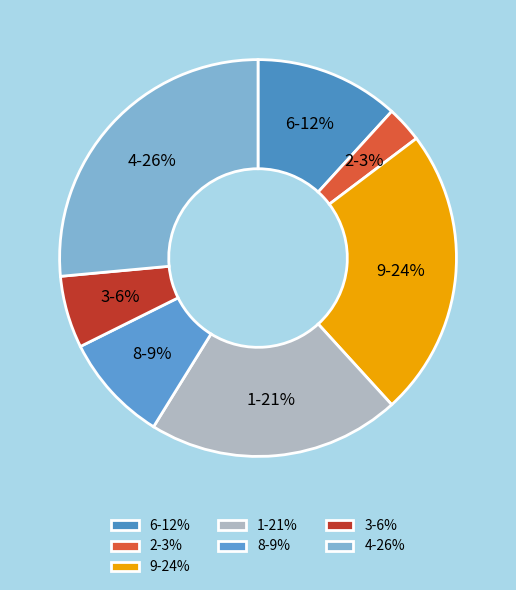

To the nearest percent, what percentage of the pie is 4-26%?

26%